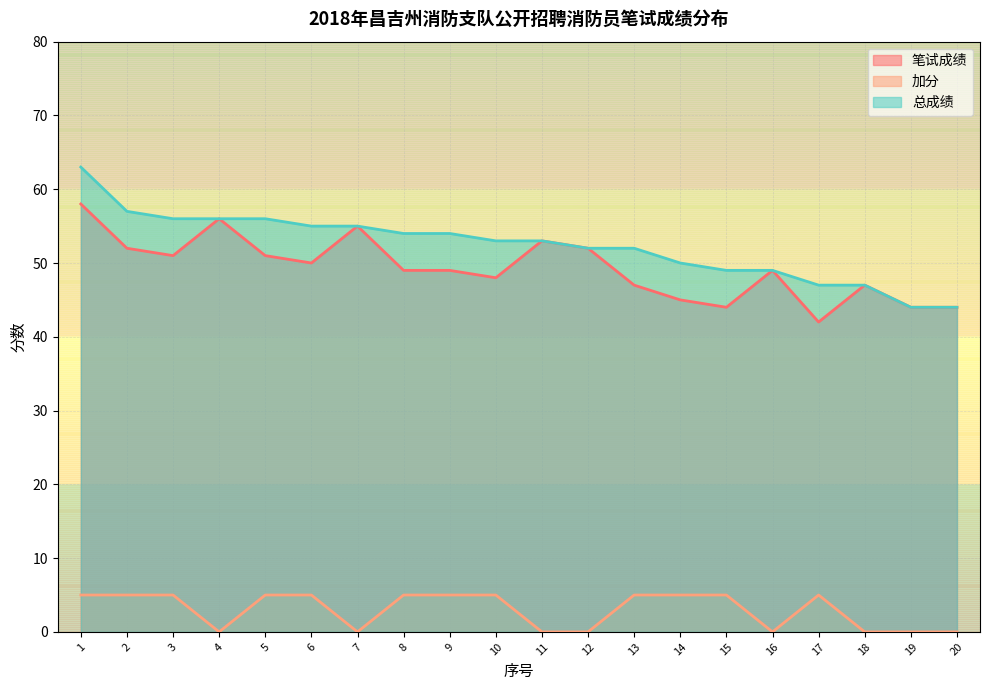

What is the average value of the 总成绩 series?

52